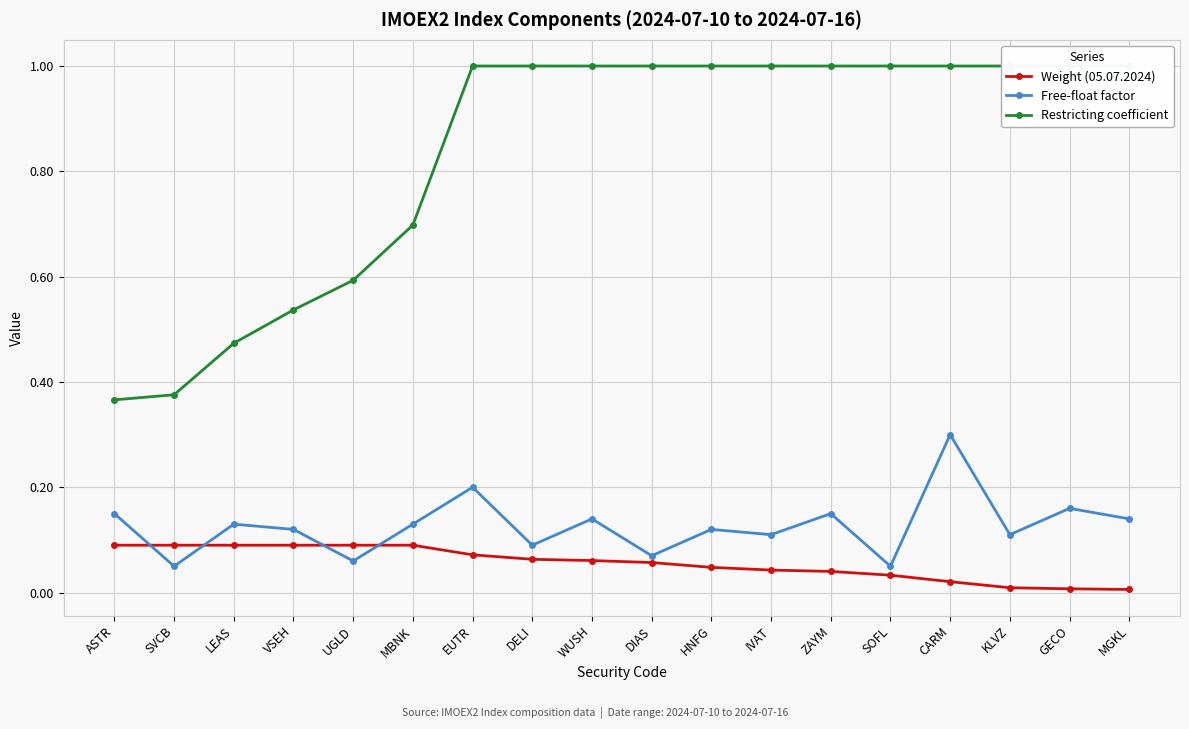

Where is Free-float factor nearest to the value 0?

SVCB